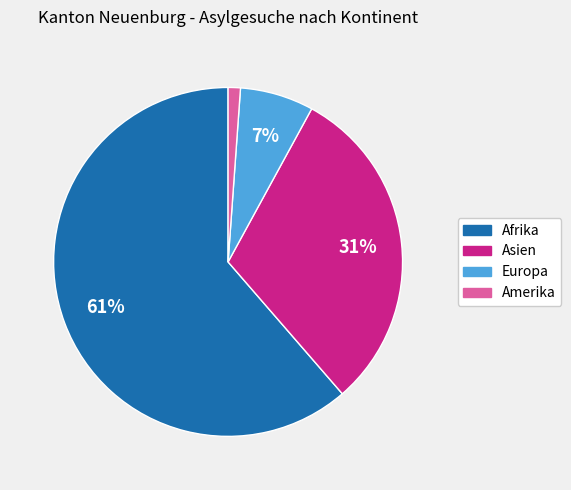

Which category has the biggest portion of the pie?

Afrika